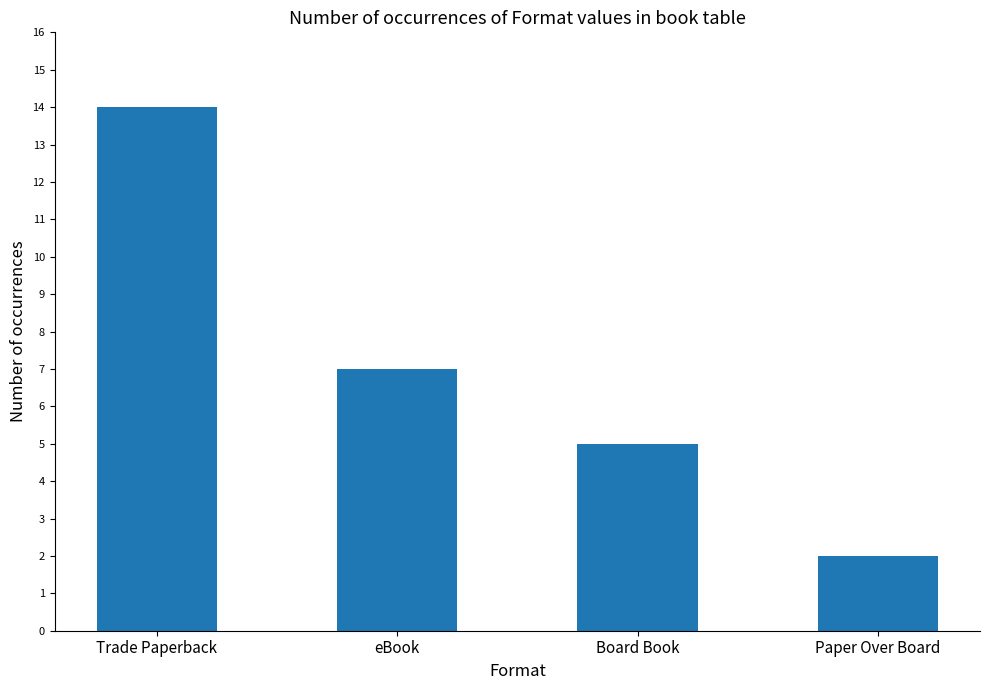

List the labels in order of value, smallest first.

Paper Over Board, Board Book, eBook, Trade Paperback